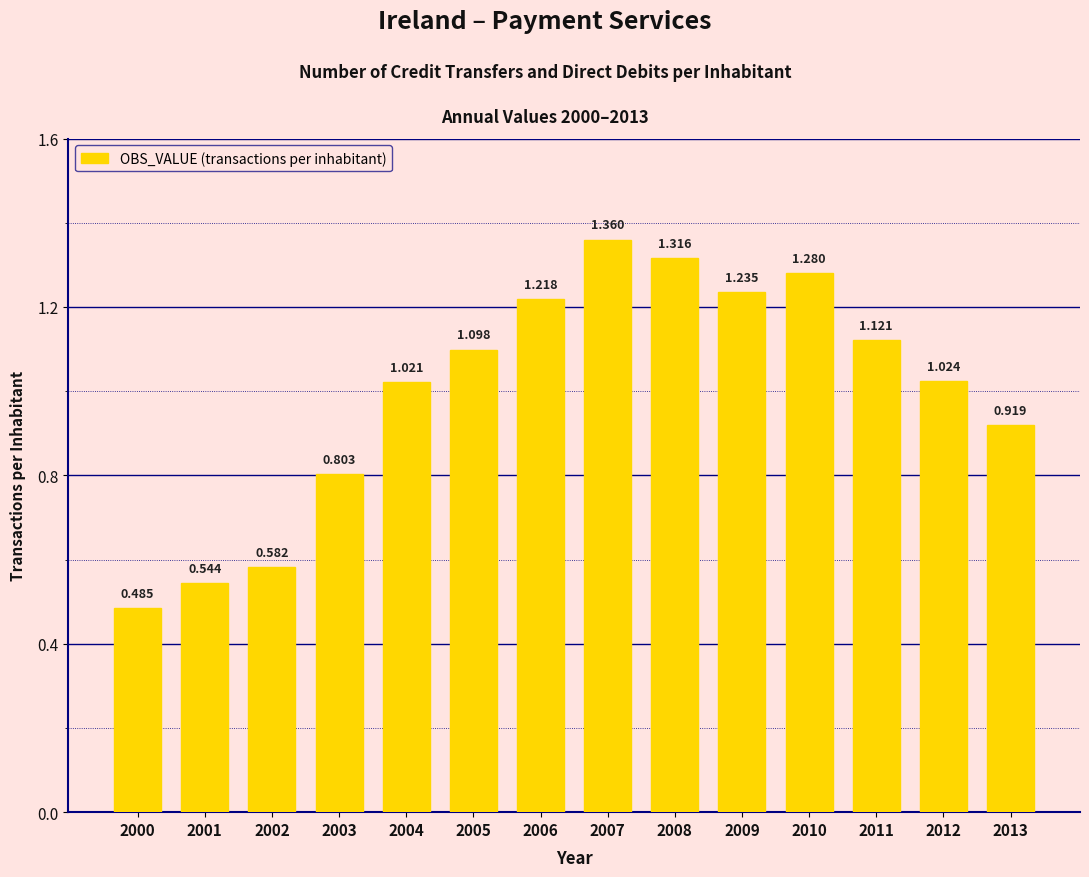

The chart shows a value of 0.9 at 2013. True or false?

True